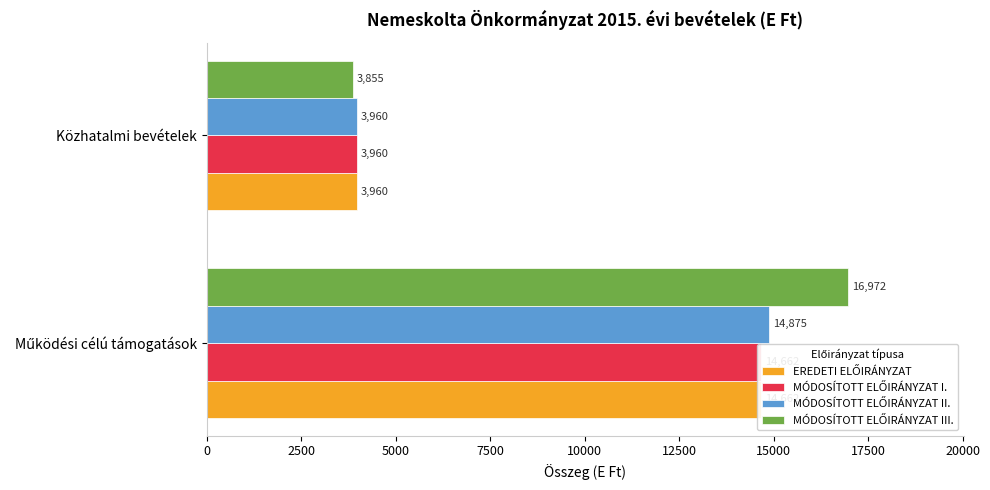

Rank the series at Működési célú támogatások from highest to lowest value.

MÓDOSÍTOTT ELŐIRÁNYZAT III., MÓDOSÍTOTT ELŐIRÁNYZAT II., EREDETI ELŐIRÁNYZAT, MÓDOSÍTOTT ELŐIRÁNYZAT I.